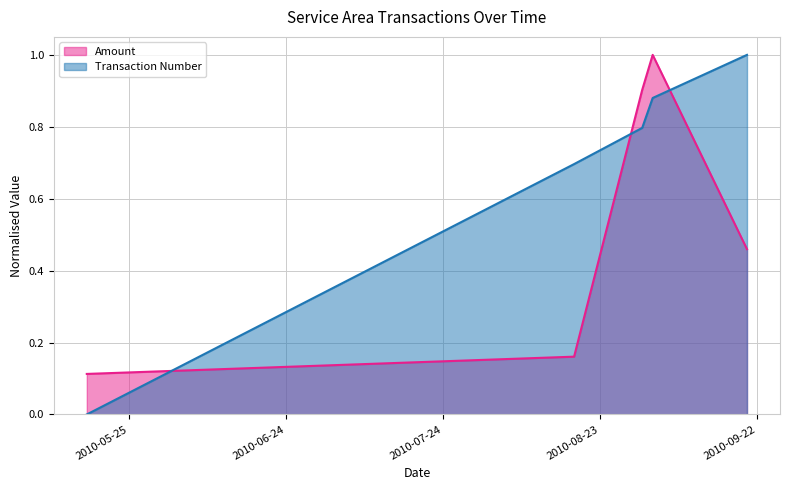

Which label corresponds to the largest value in the chart?

2010-09-02